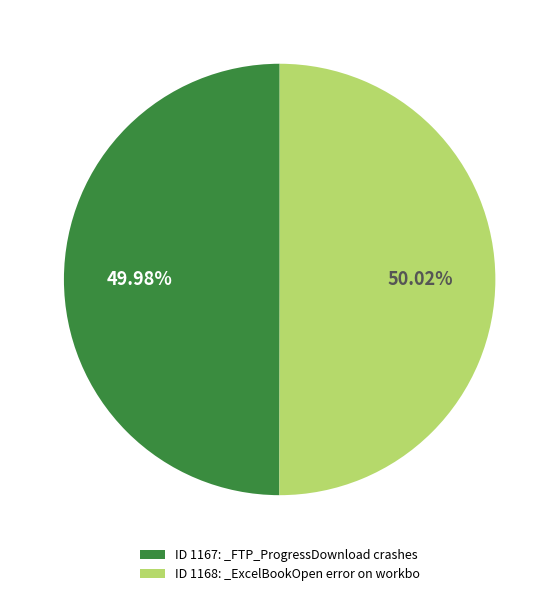

Is there any slice that represents more than half of the pie?

Yes